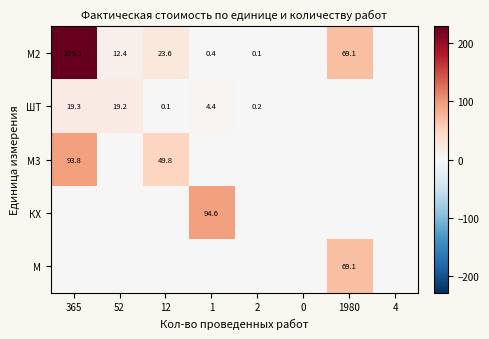

The value of М2 at 1 is 0.7. True or false?

False